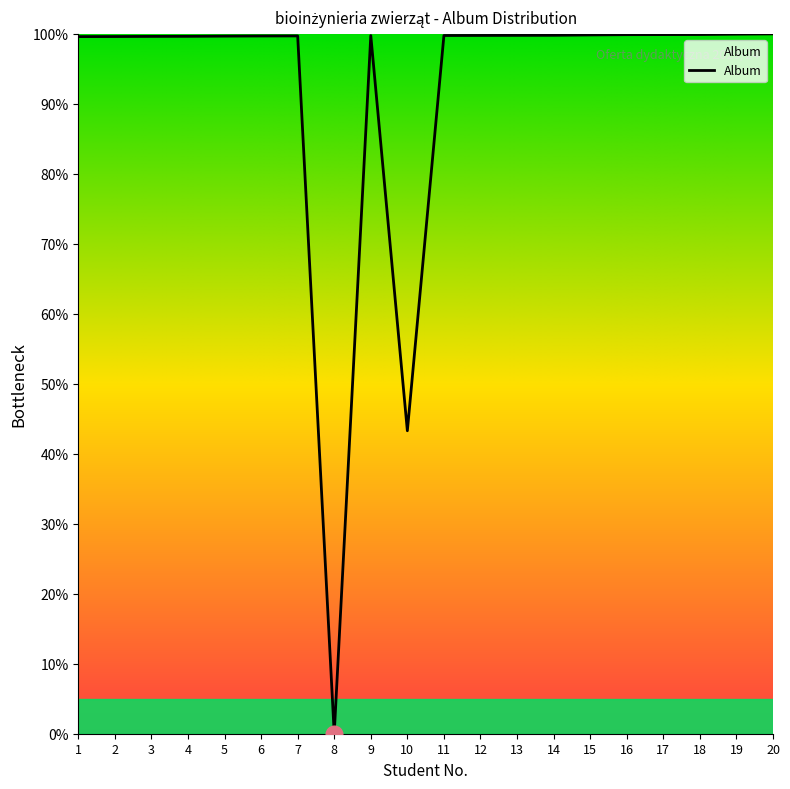

Which has a higher value, 13 or 10?

13